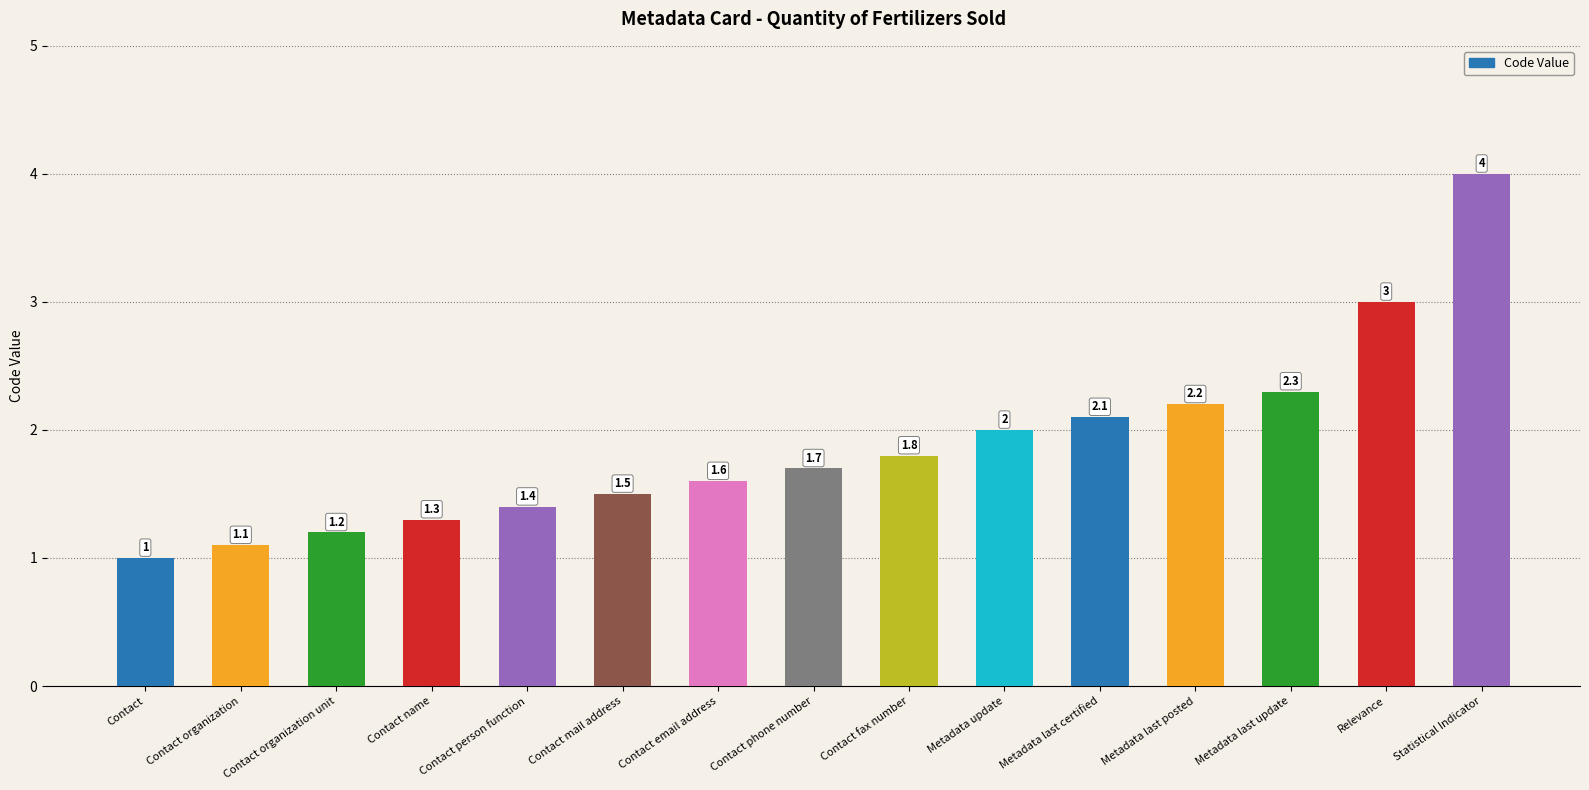

What position from the left is Contact fax number?

9